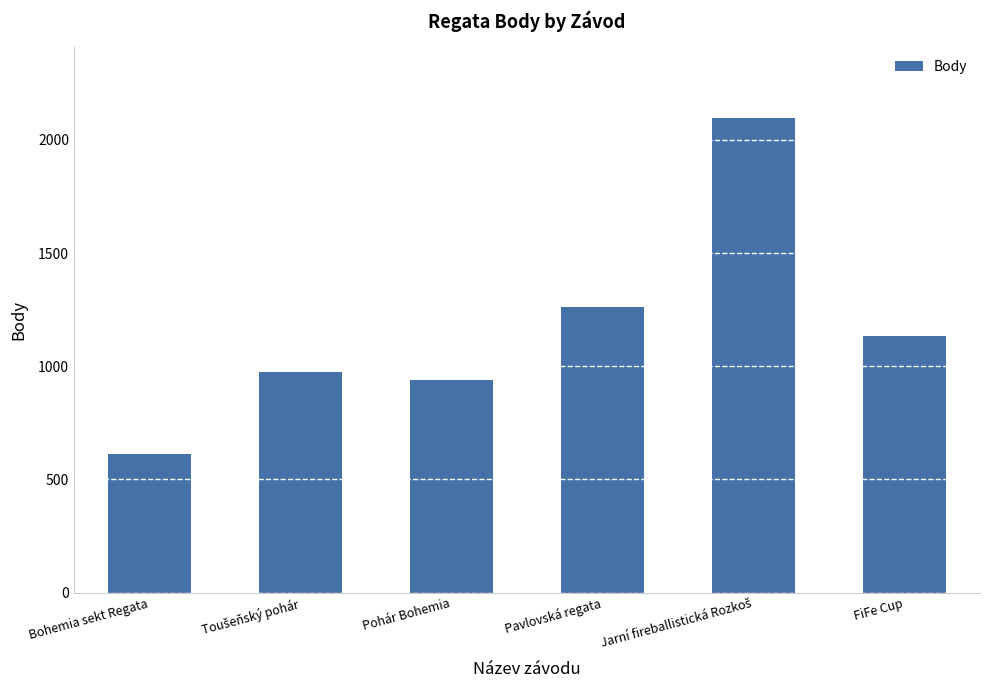

How many values are below 1132?

3